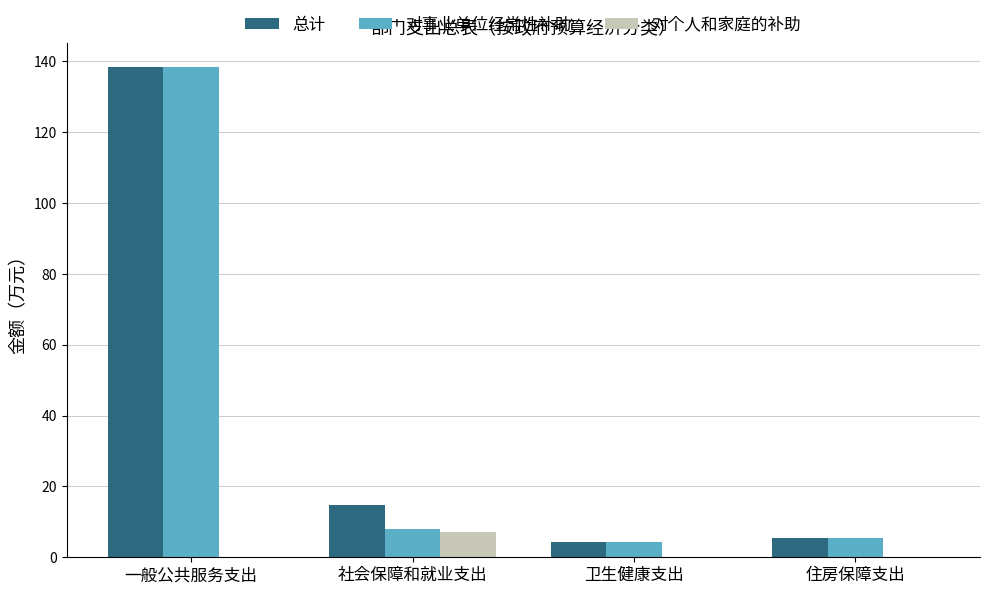

How many data points in 总计 are above 14?

2